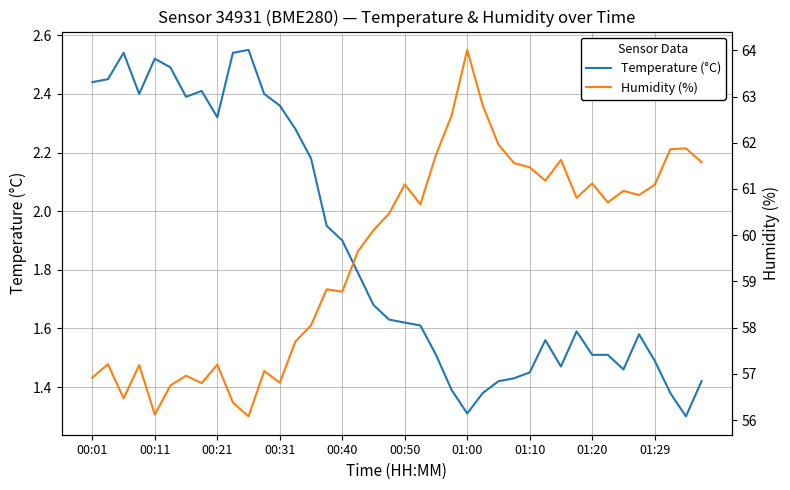

True or false: Humidity (%) and Temperature (°C) cross at least once.

False